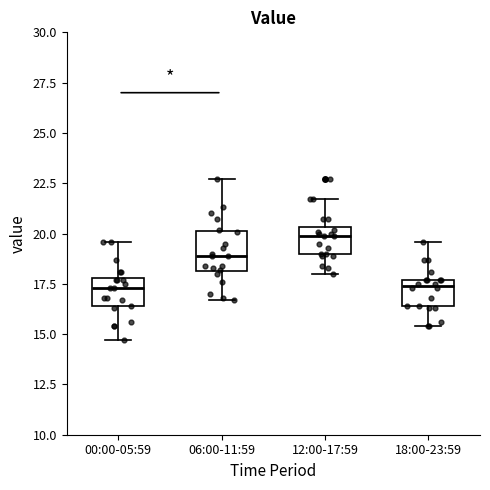

Reading left to right, transcribe this box plot: for each box, give where its median line is, the range the box spans, and where its two whiskers end, as read against the y-axis. The values are not printed on the chart, so give them approximately, as read against the axis.

00:00-05:59: median 17.5, box 16.5 to 18.0, whiskers 14.5 to 19.5
06:00-11:59: median 19.0, box 18.0 to 20.0, whiskers 16.5 to 22.5
12:00-17:59: median 20.0, box 19.0 to 20.5, whiskers 18.0 to 21.5
18:00-23:59: median 17.5 (just below the box's upper edge), box 16.5 to 17.5, whiskers 15.5 to 19.5